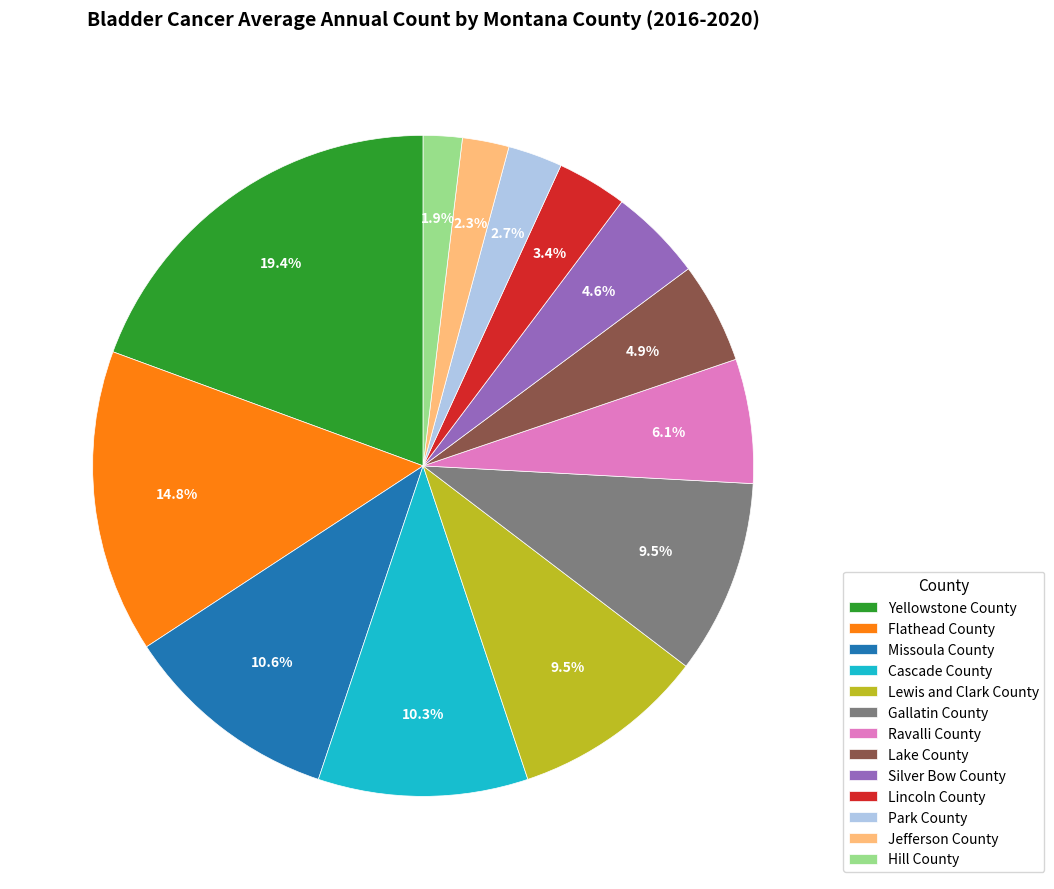

How many segments does this pie chart have?

13